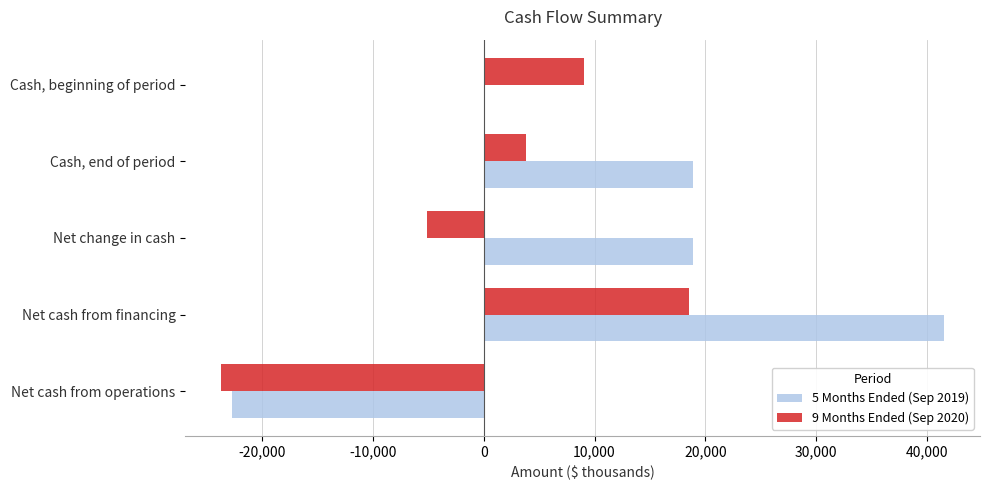

Which category has the highest value in the 9 Months Ended (Sep 2020) series?

Net cash from financing